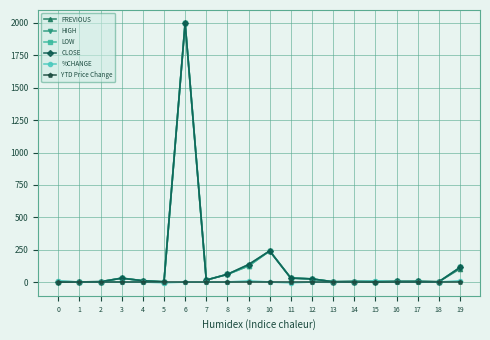

What is the spread (max minus min) of values at 19?

111.9